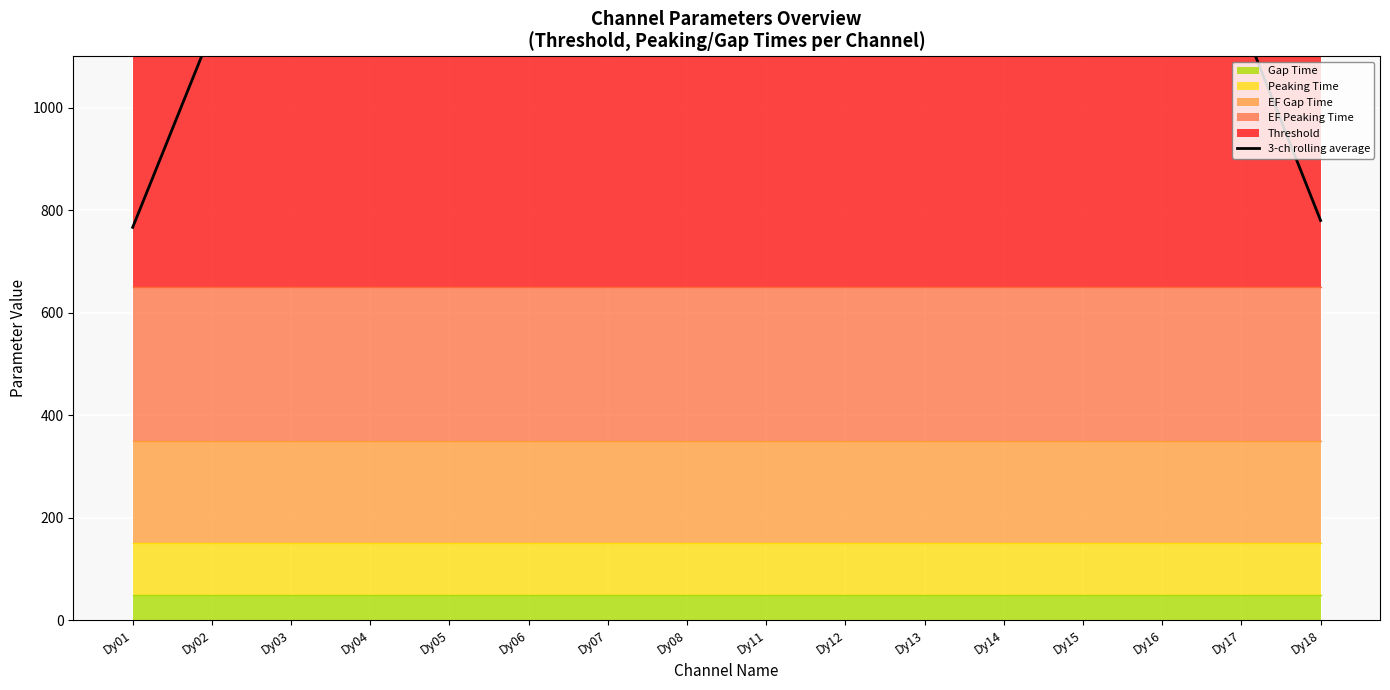

What is the difference between the values at Dy13 and Dy05?

53.3